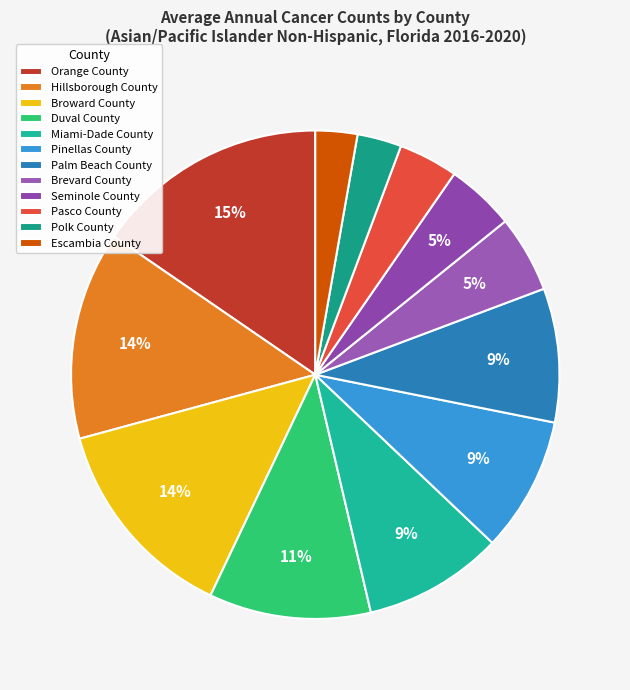

How many segments does this pie chart have?

12